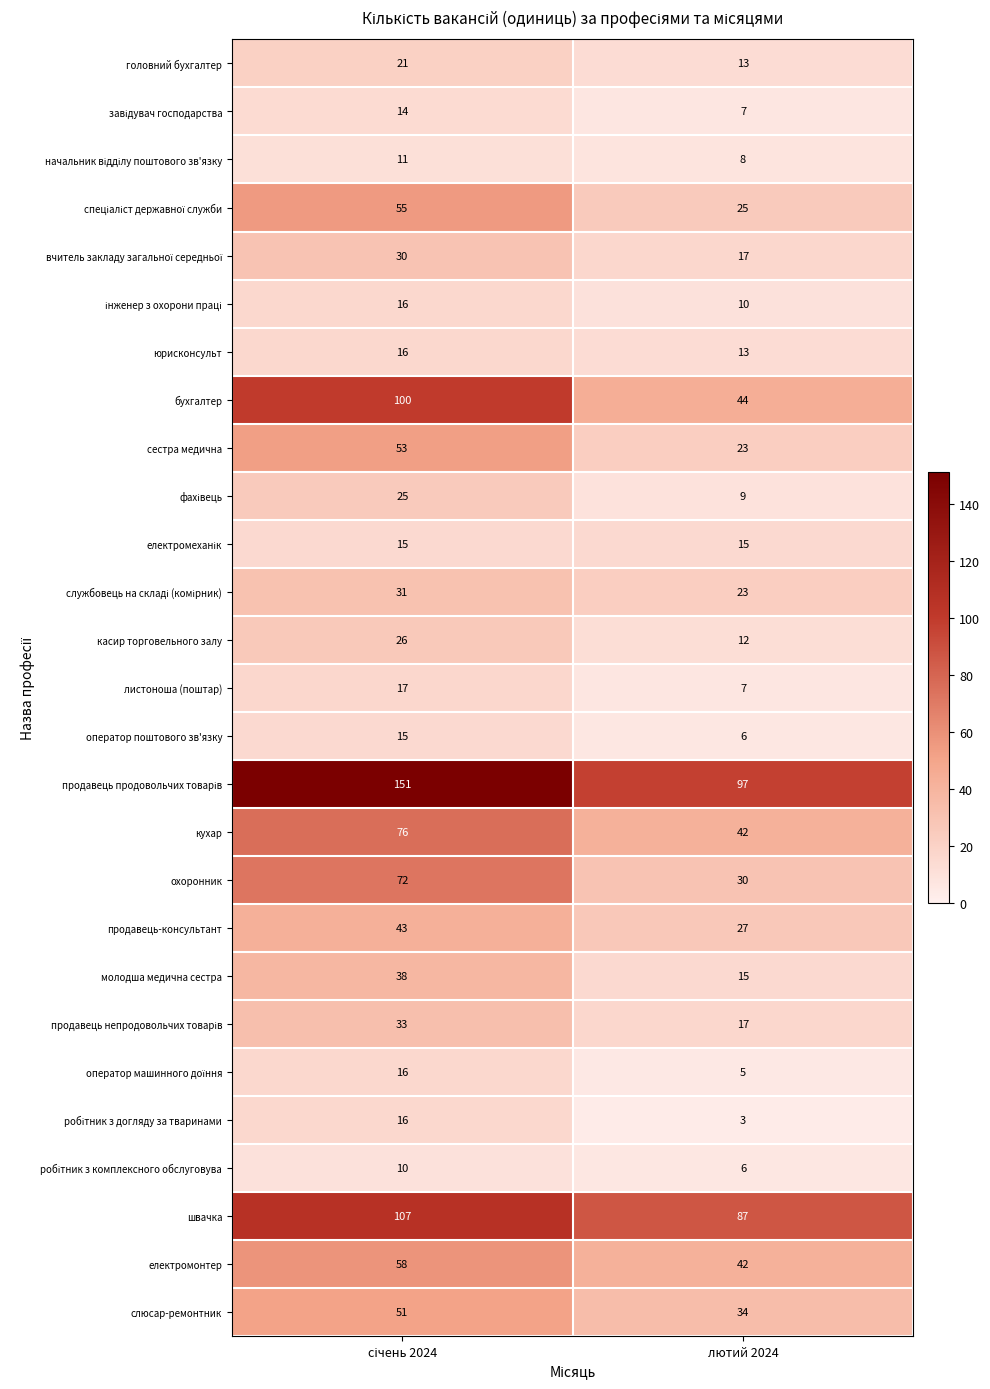

What is the smallest value displayed?

3